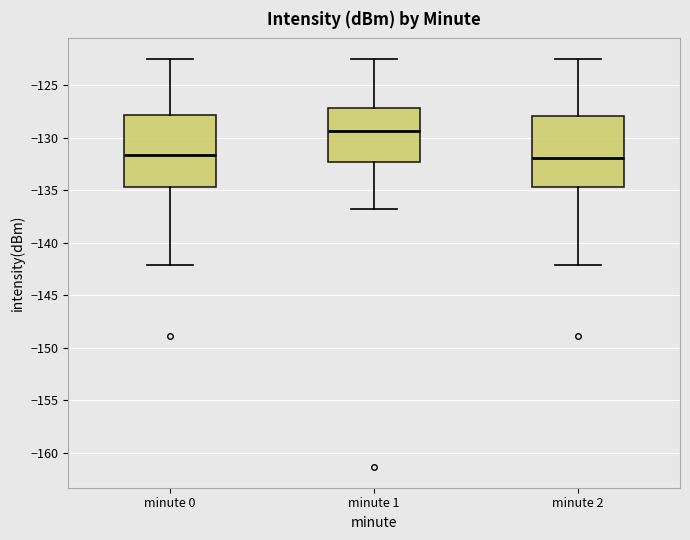

Which box has the highest median line?

minute 1